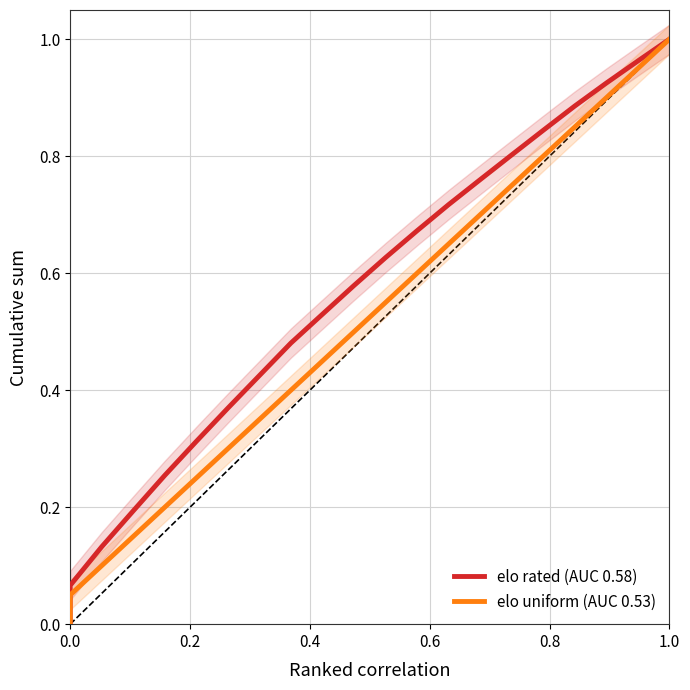

What is the sum of all elo rated (AUC 0.58) values?

11.5